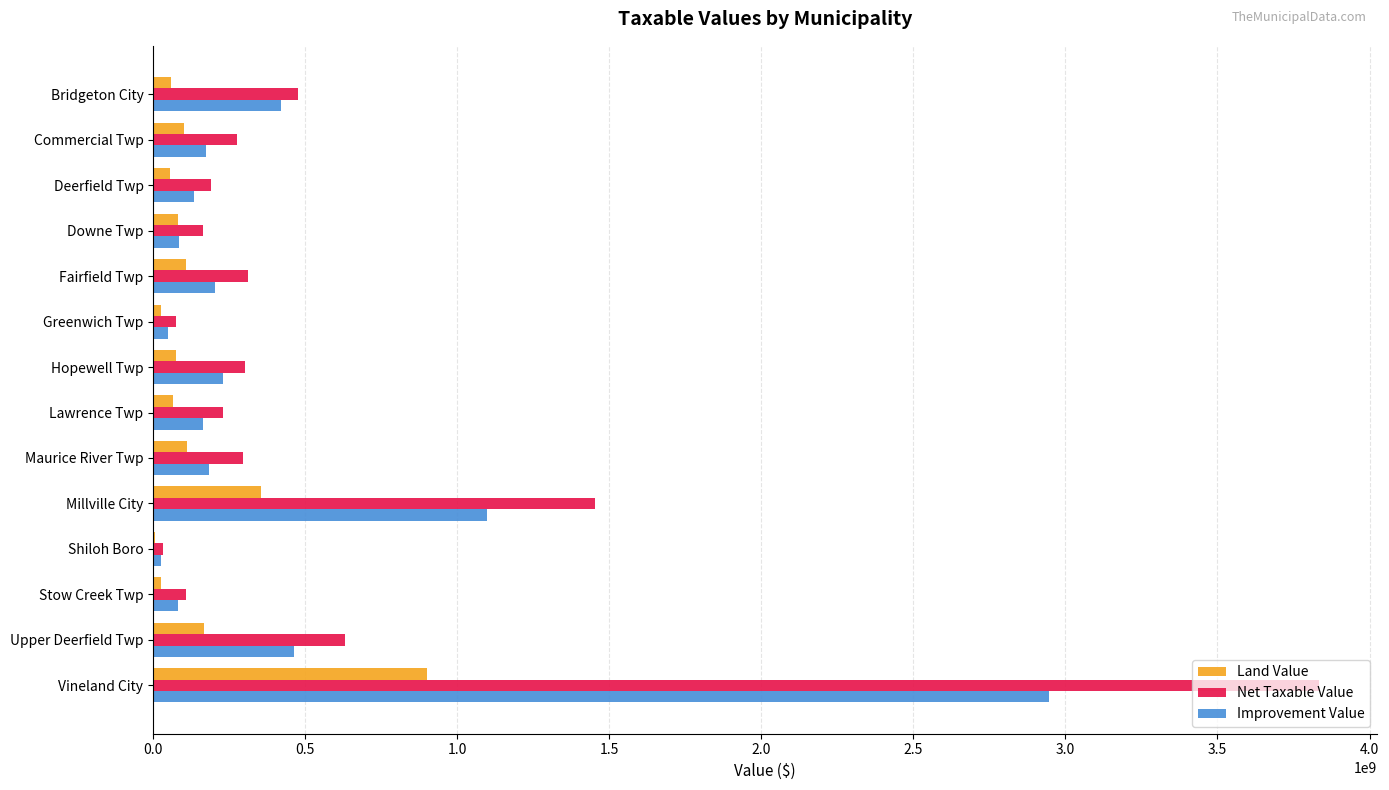

What is the sum of all Land Value values?

2142905100